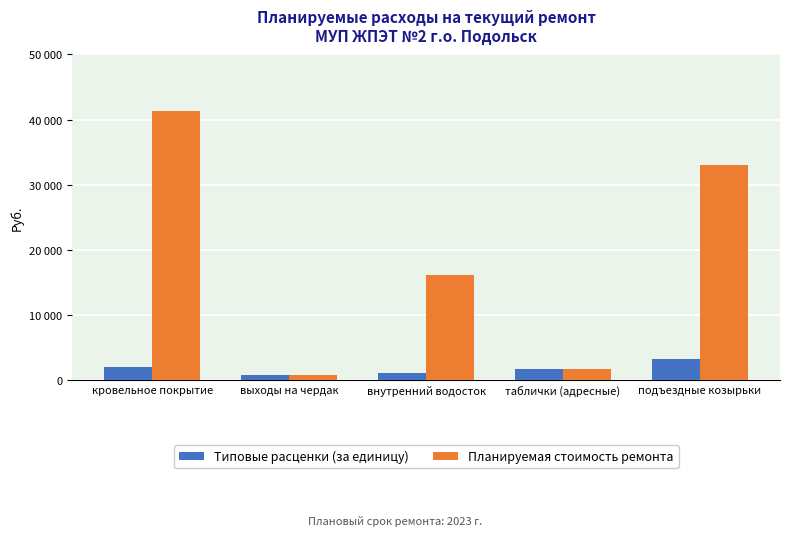

Which has a higher value, кровельное покрытие or внутренний водосток?

кровельное покрытие